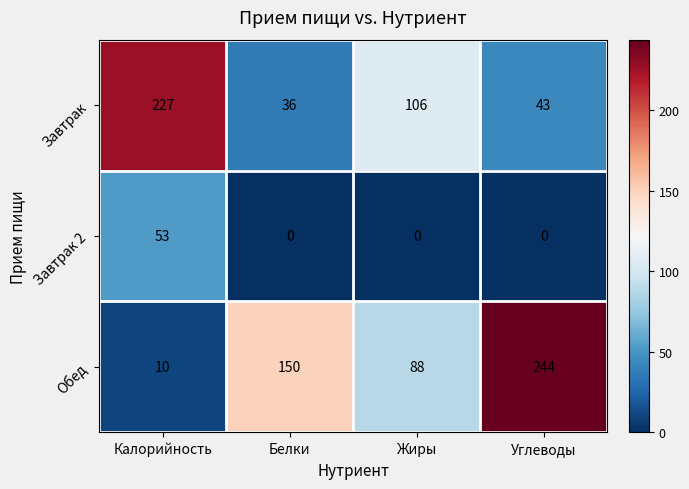

True or false: Завтрак 2 has a value of 53 at Калорийность.

True